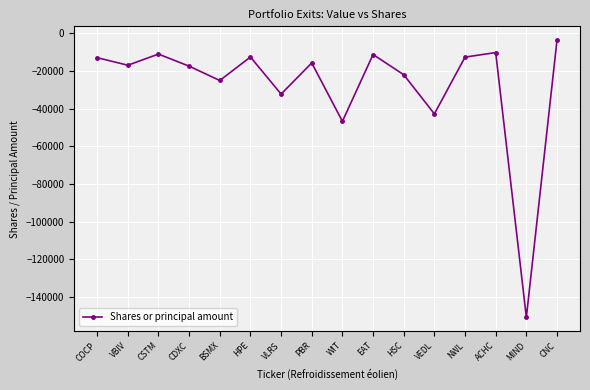

What is the difference between the maximum and minimum values?

146930